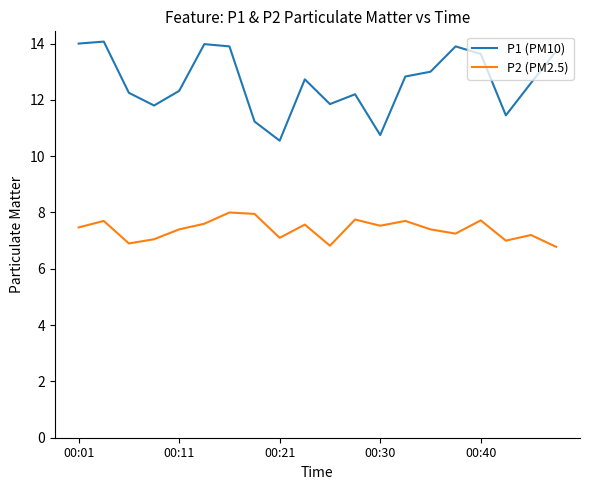

What is the difference between the maximum and minimum values in the P2 (PM2.5) series?

1.2